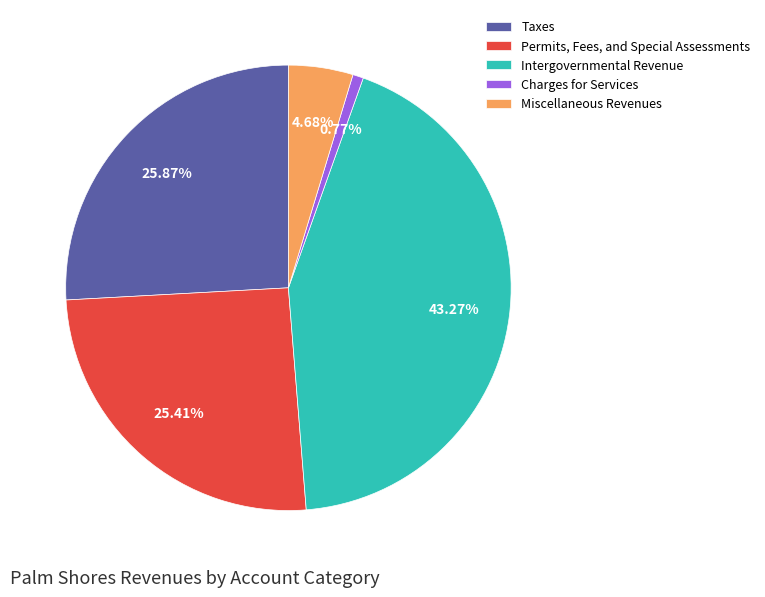

How many segments does this pie chart have?

5